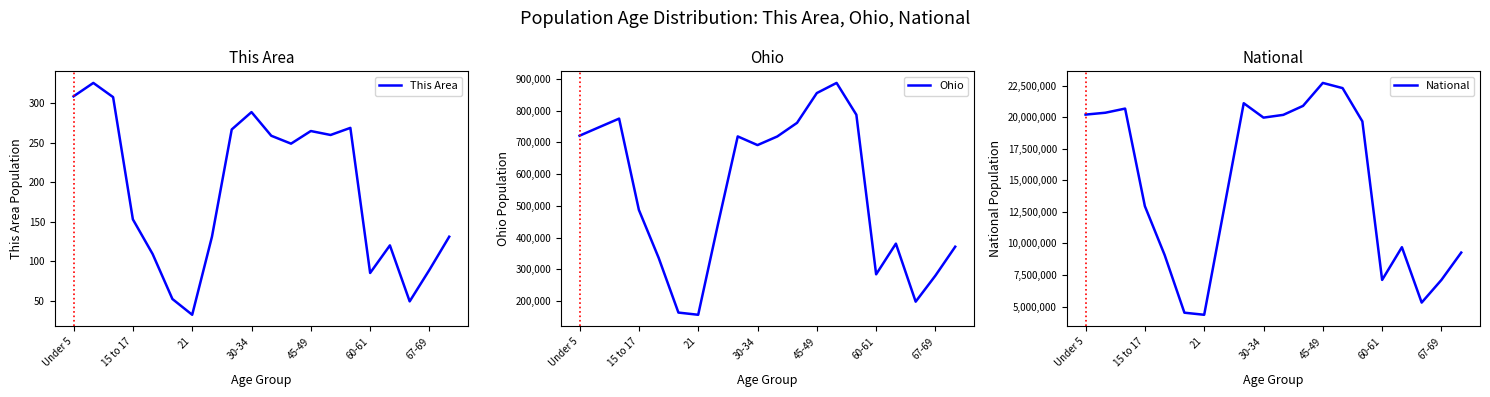

Reading left to right, transcribe all the data shown in this chart.

This Area: 309	326	308	153	109	52	32	131	267	289	259	249	265	260	269	85	120	49	89	131
Ohio: 720856	747889	774699	487307	336375	163986	157045	442085	718630	691329	718462	761369	855134	887057	786857	284403	381006	198333	280531	371370
National: 20201362	20348657	20677194	12954254	9086089	4519129	4354294	12712576	21101849	19962099	20179642	20890964	22708591	22298125	19664805	7113727	9704197	5319902	7115361	9278166